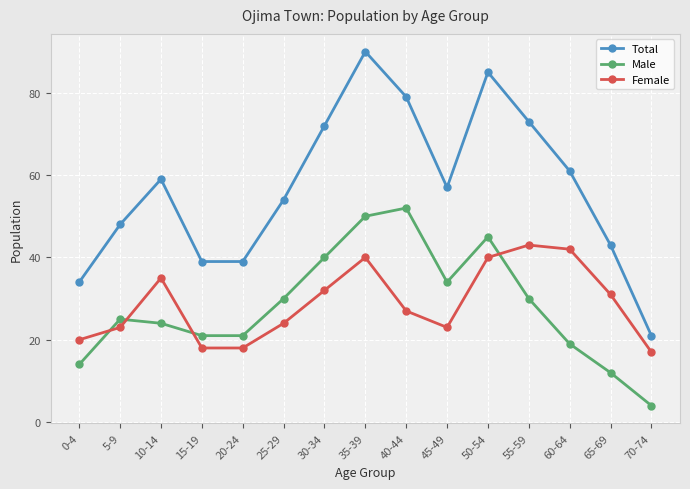

What is the maximum value shown in the chart?

90